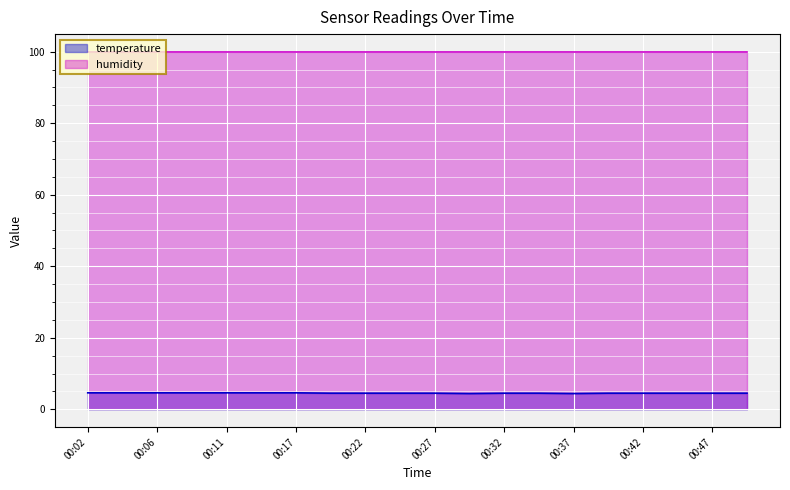

What is the difference between the highest and lowest values at 00:17?

95.3